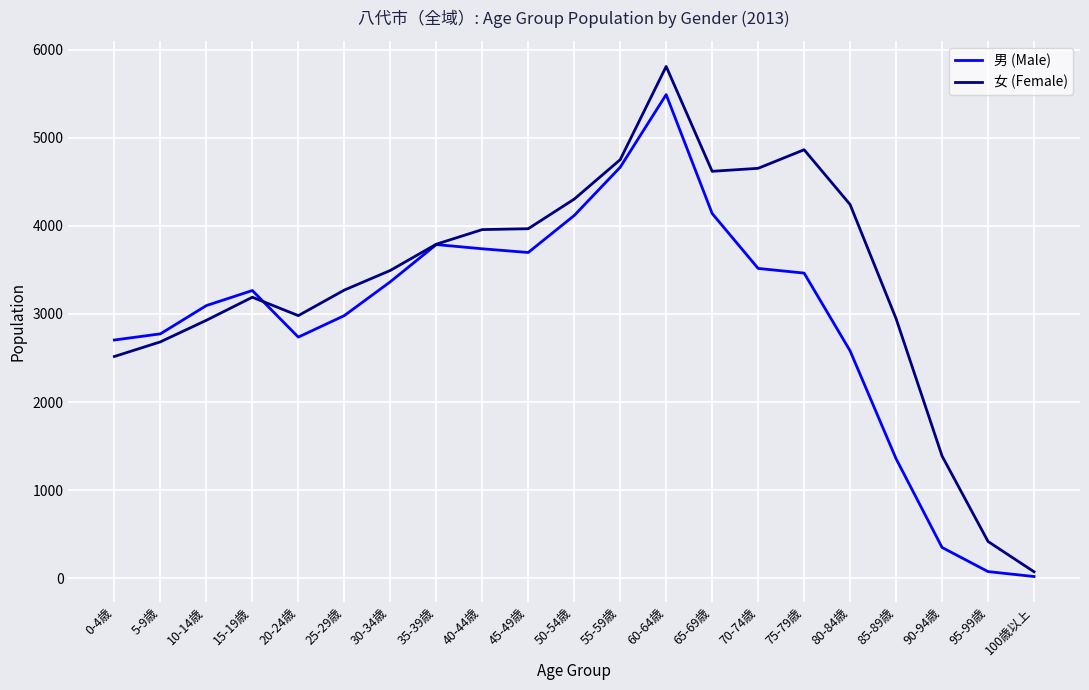

List the series in order of their peak value, highest first.

女 (Female), 男 (Male)